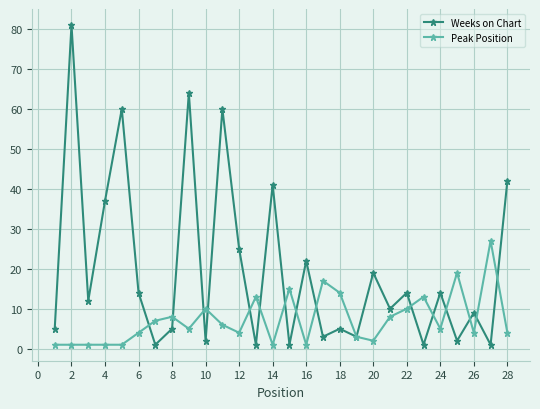

List the series in order of their peak value, lowest first.

Peak Position, Weeks on Chart